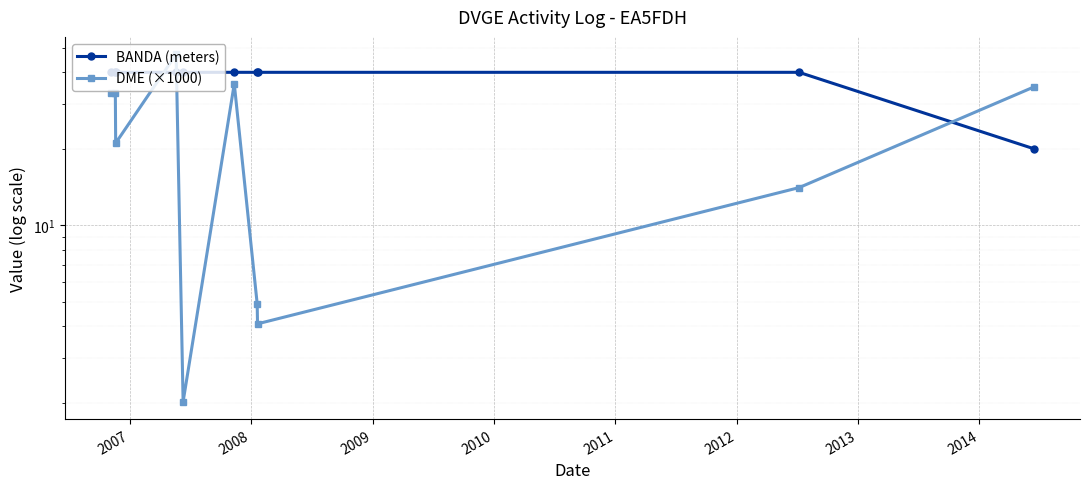

Reading right to left, extract all data points from this chart.

BANDA (meters): 20.0	40.0	40.0	40.0	40.0	40.0	40.0	40.0	40.0	40.0
DME (×1000): 35.0	14.1	4.1	4.9	36.0	2.0	47.1	21.1	33.0	33.0